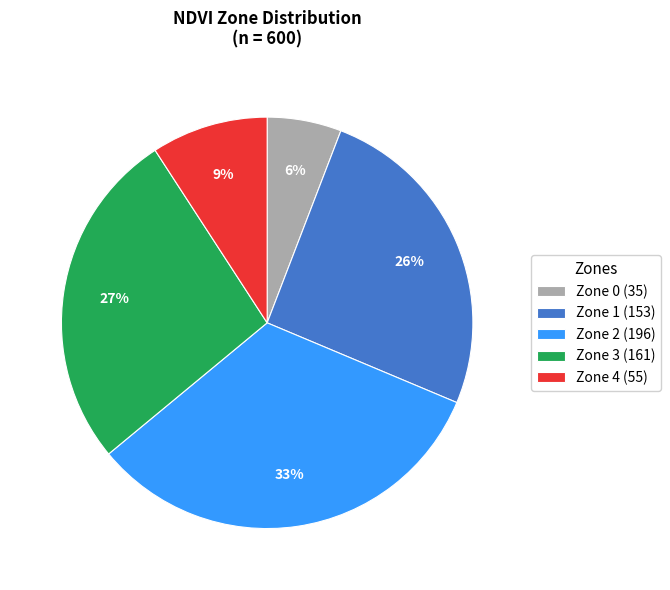

Is it true that Zone 4 is 4% of the pie?

False